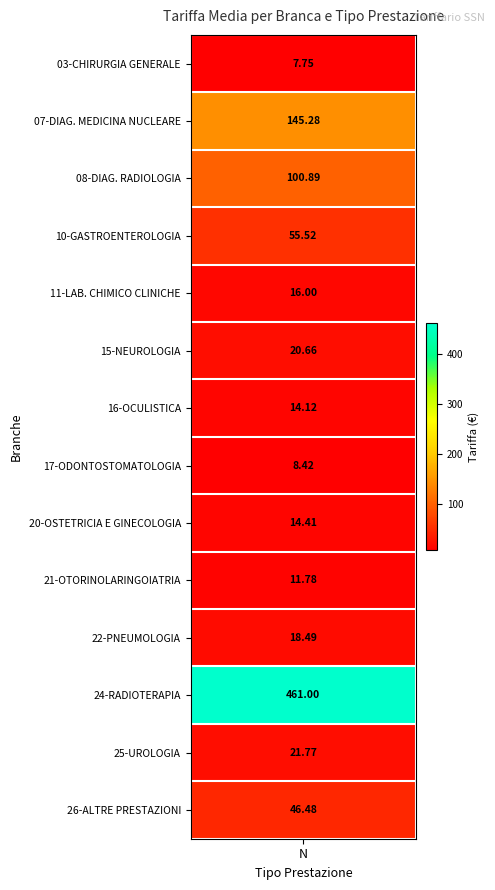

What is the sum of all values?

942.6